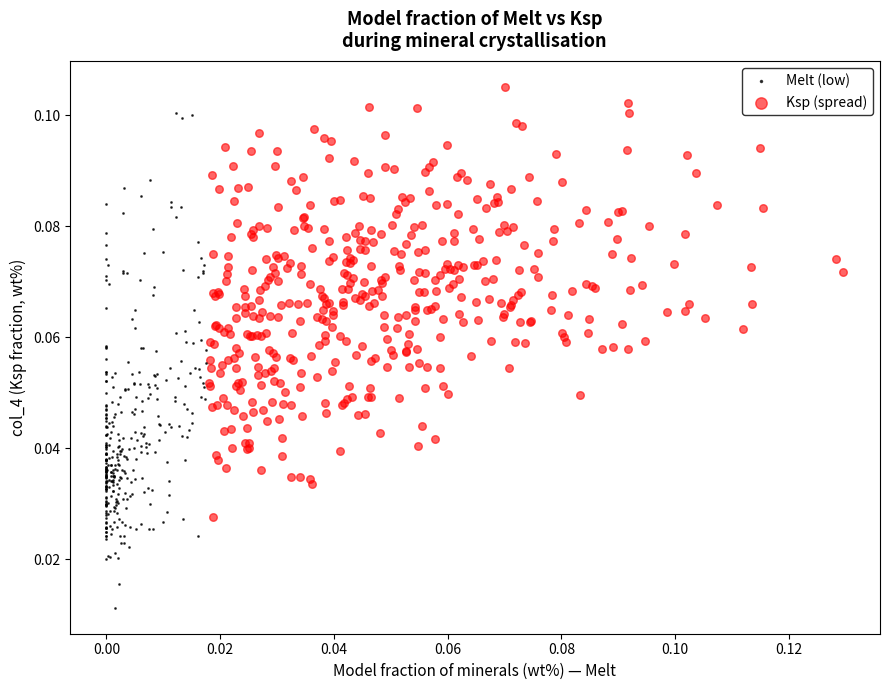

Which series has the largest Y range (max minus min)?

Melt (low)